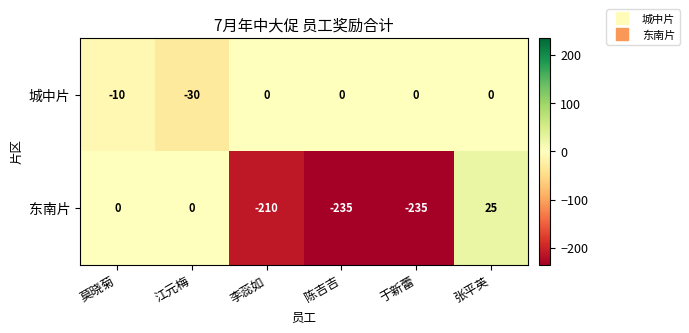

What is the difference between the second highest and second lowest values in the 城中片 series?

10